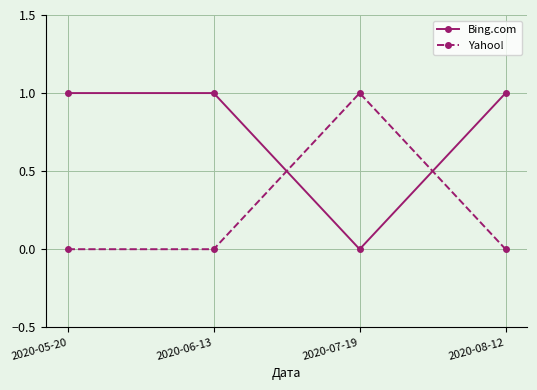

What is the sum of all Bing.com values?

3